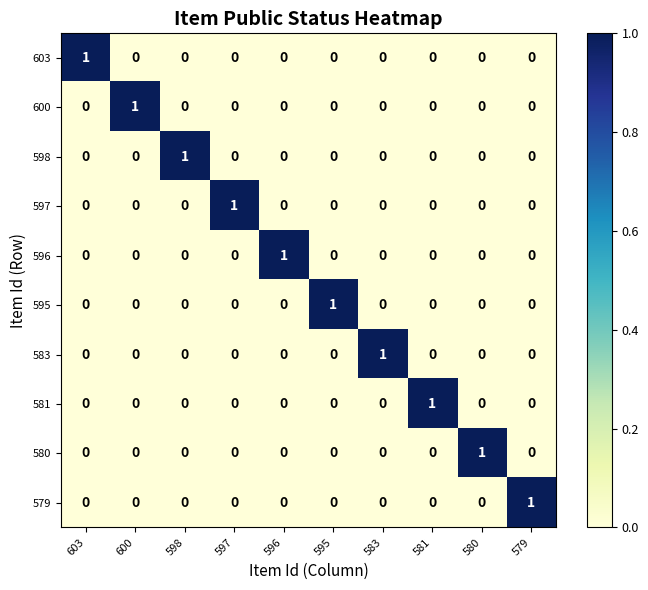

What is the spread (max minus min) of values at 580?

1